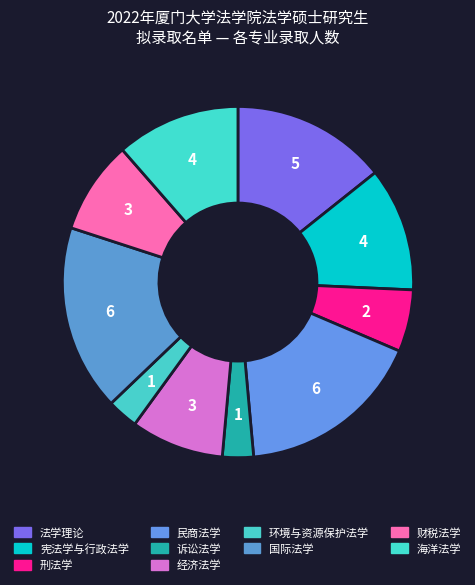

Which slice is the smallest?

诉讼法学